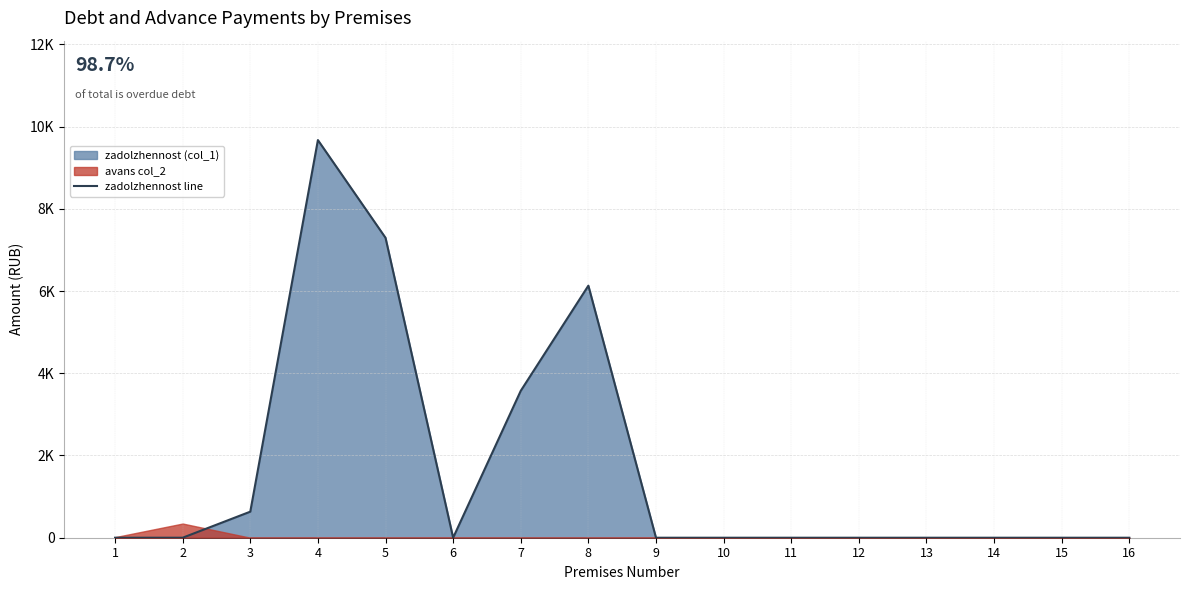

What is the maximum value shown in the chart?

9672.1